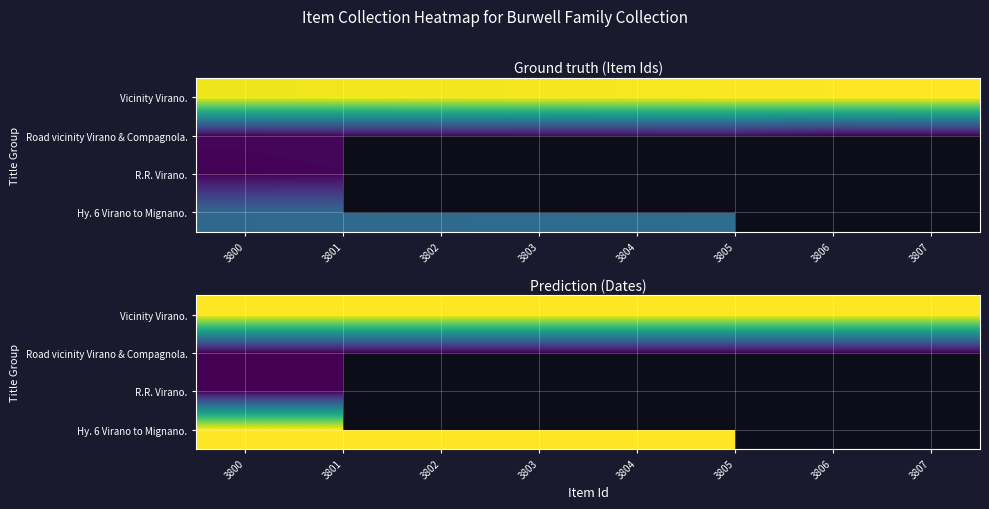

The value of Vicinity Virano. at 3807 is 1944.0. True or false?

True